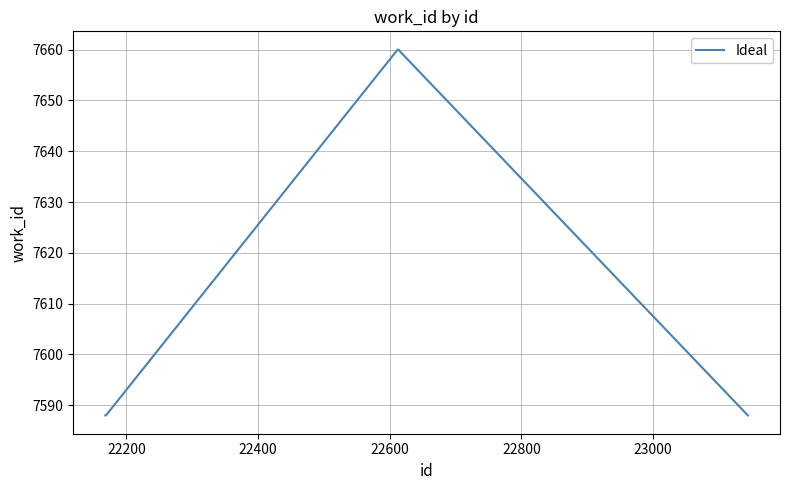

How many categories are shown in the chart?

5